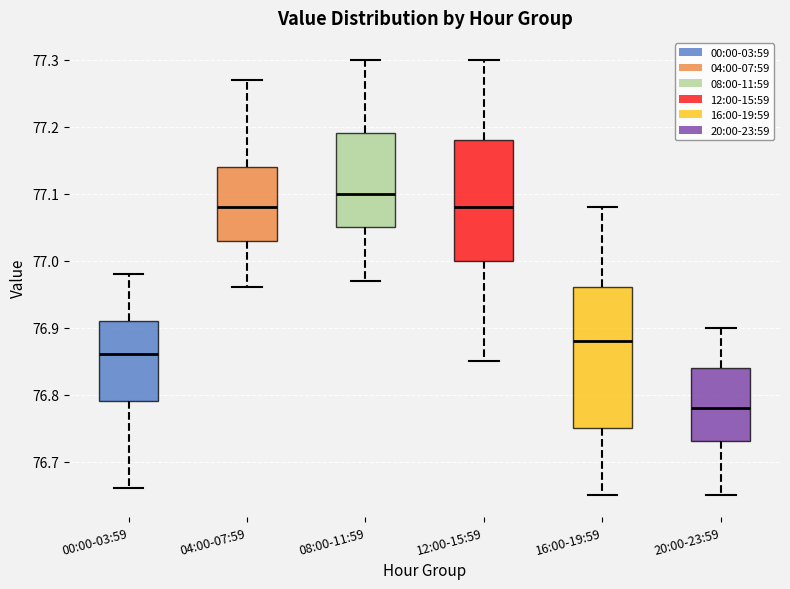

Which box has the lowest median line?

20:00-23:59